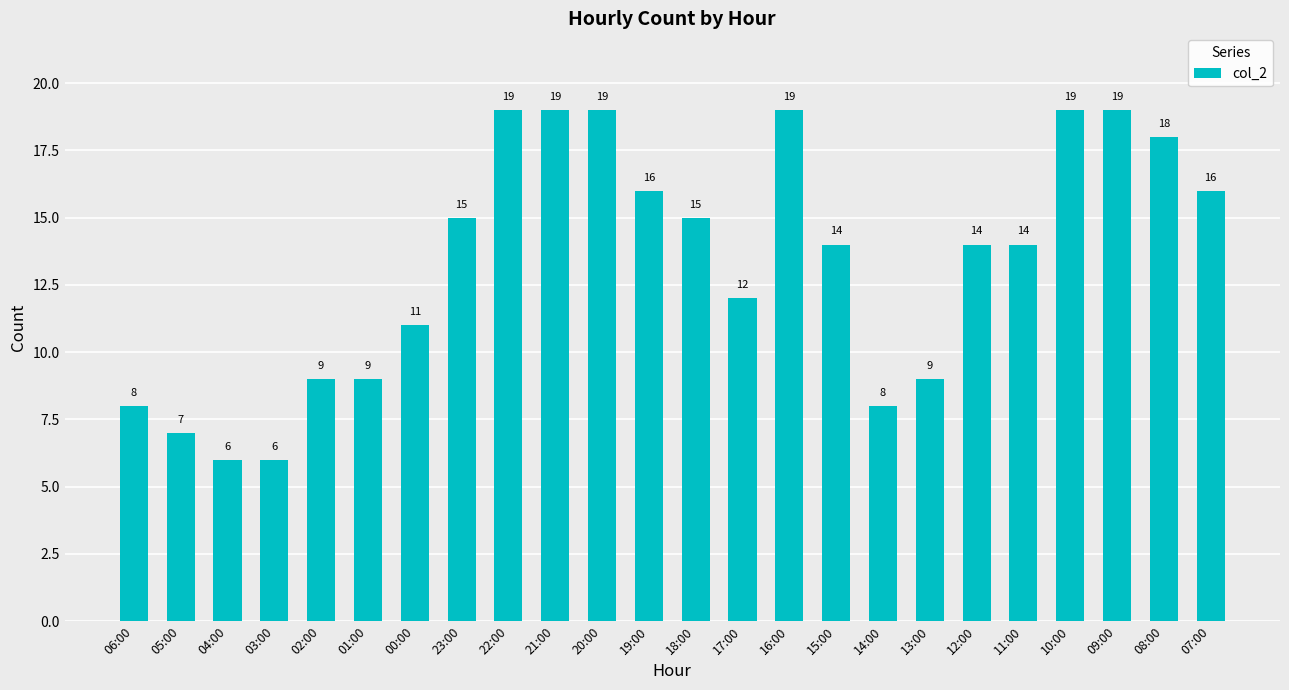

What is the change in value from 01:00 to 07:00?

+7